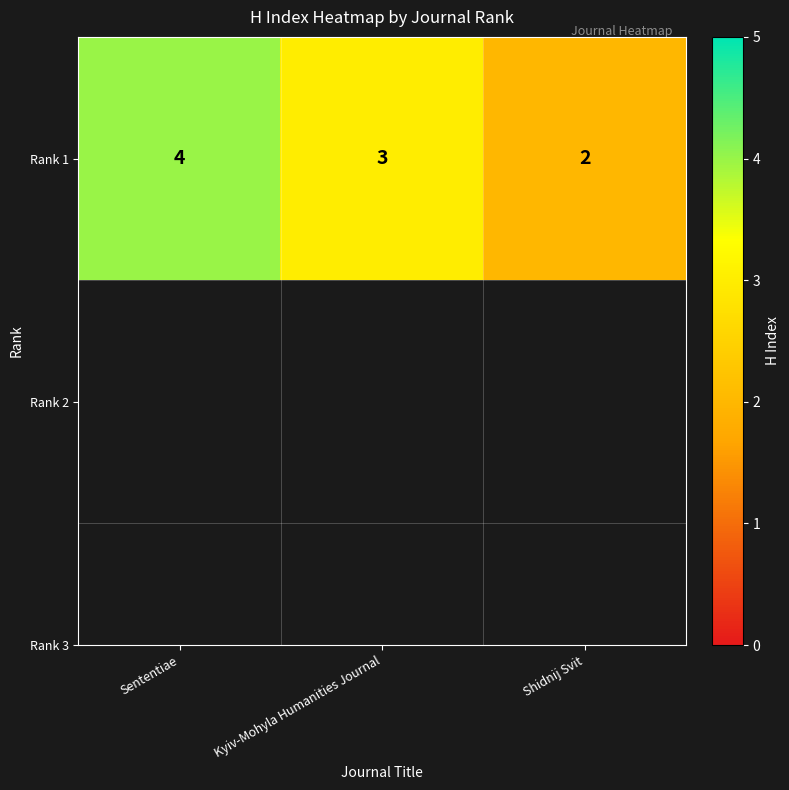

List the labels in order of value, largest first.

Sententiae, Kyiv-Mohyla Humanities Journal, Shidnij Svit